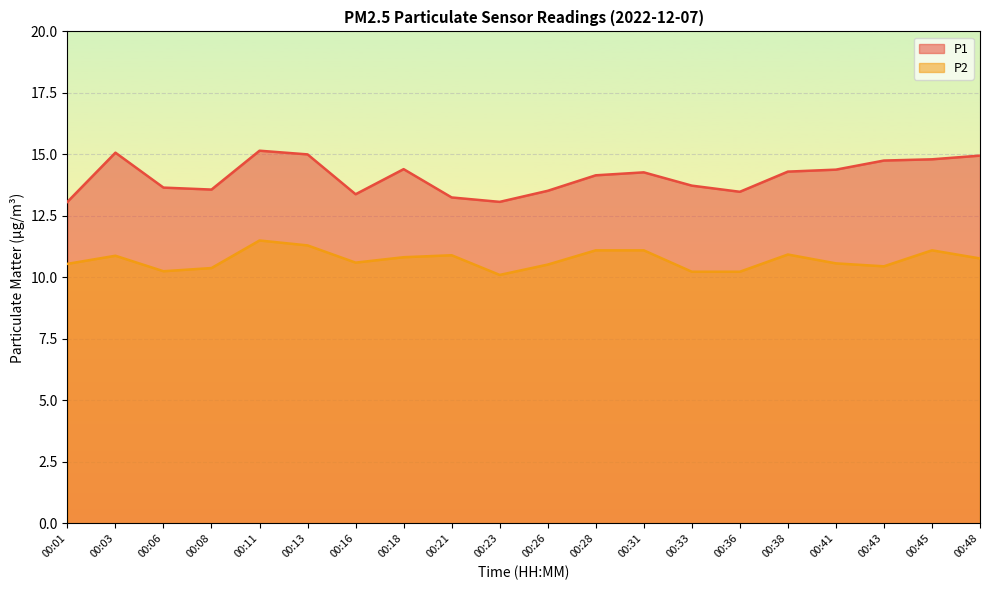

What is the difference between the second highest and second lowest values in the P2 series?

1.1